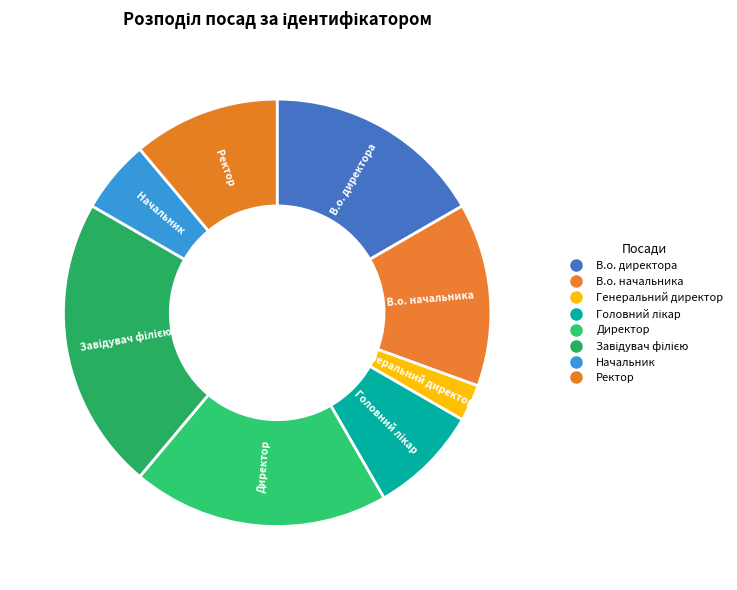

To the nearest percent, what portion does Начальник represent?

6%